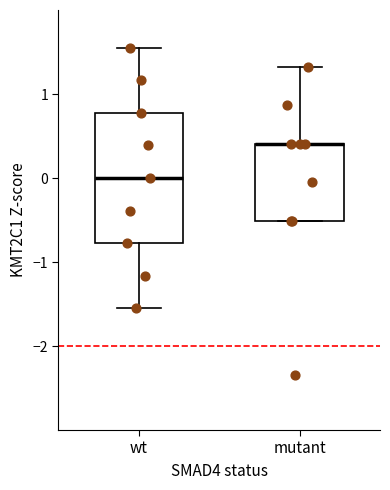

Reading left to right, read every box against the y-axis: the position of its median line, the range the box covers, and the ends of its whiskers. The values are not printed on the chart, so give them approximately, as read against the axis.

wt: median 0.0, box -0.8 to 0.8, whiskers -1.5 to 1.5
mutant: median 0.4 (drawn on the box's upper edge), box -0.5 to 0.4, whiskers -0.5 to 1.3